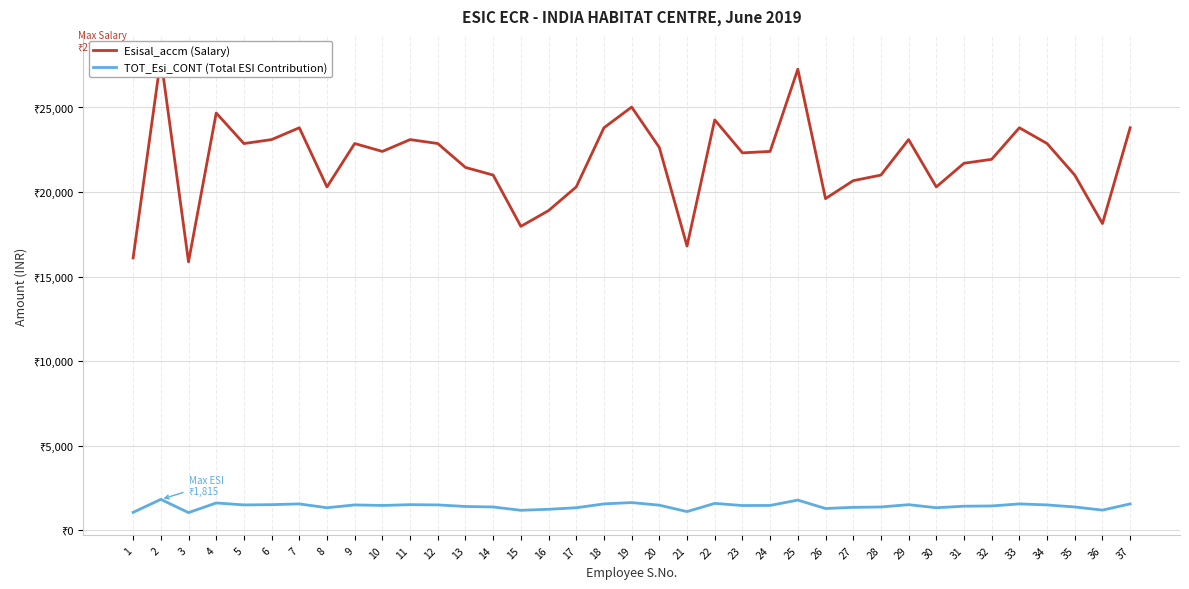

Which category has the lowest value across all series?

3